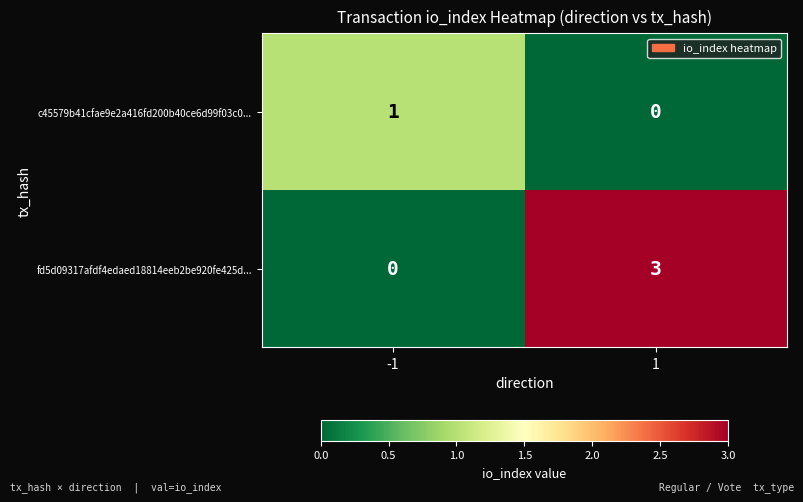

Rank the series by their maximum value, from highest to lowest.

fd5d09317afdf4edaed18814eeb2be920fe425d..., c45579b41cfae9e2a416fd200b40ce6d99f03c0...